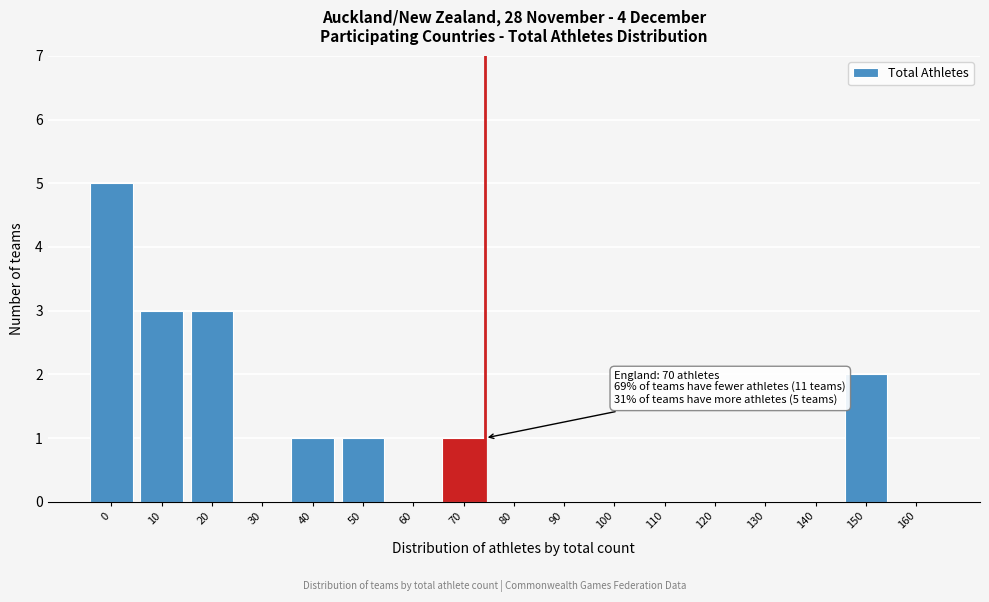

Reading left to right, what are all the values shown in this chart?

0=5	10=3	20=3	30=0	40=1	50=1	60=0	70=1	80=0	90=0	100=0	110=0	120=0	130=0	140=0	150=2	160=0